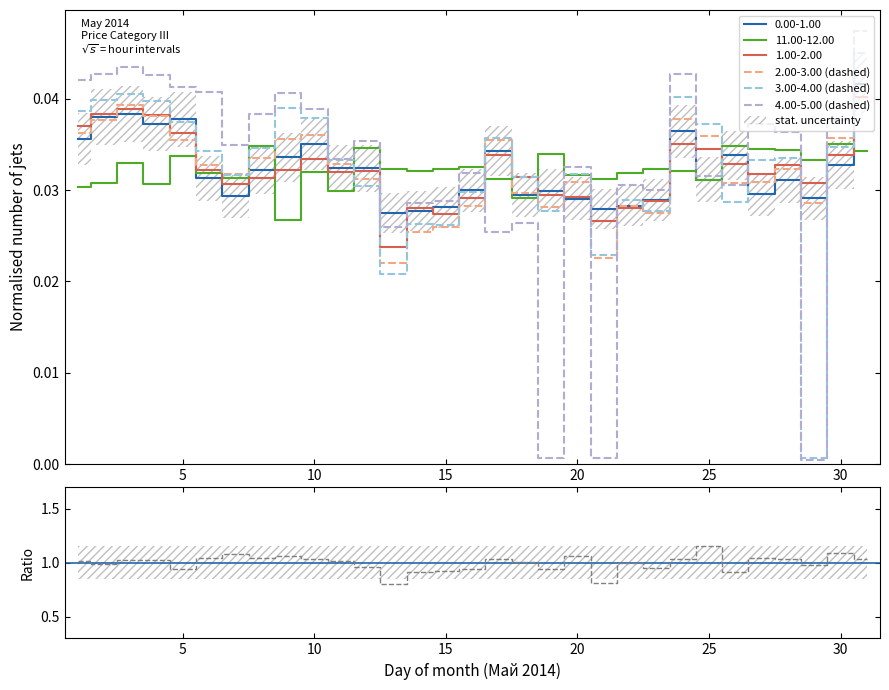

Is it true that 4.00-5.00 (dashed) equals 0.1 at 30?

False